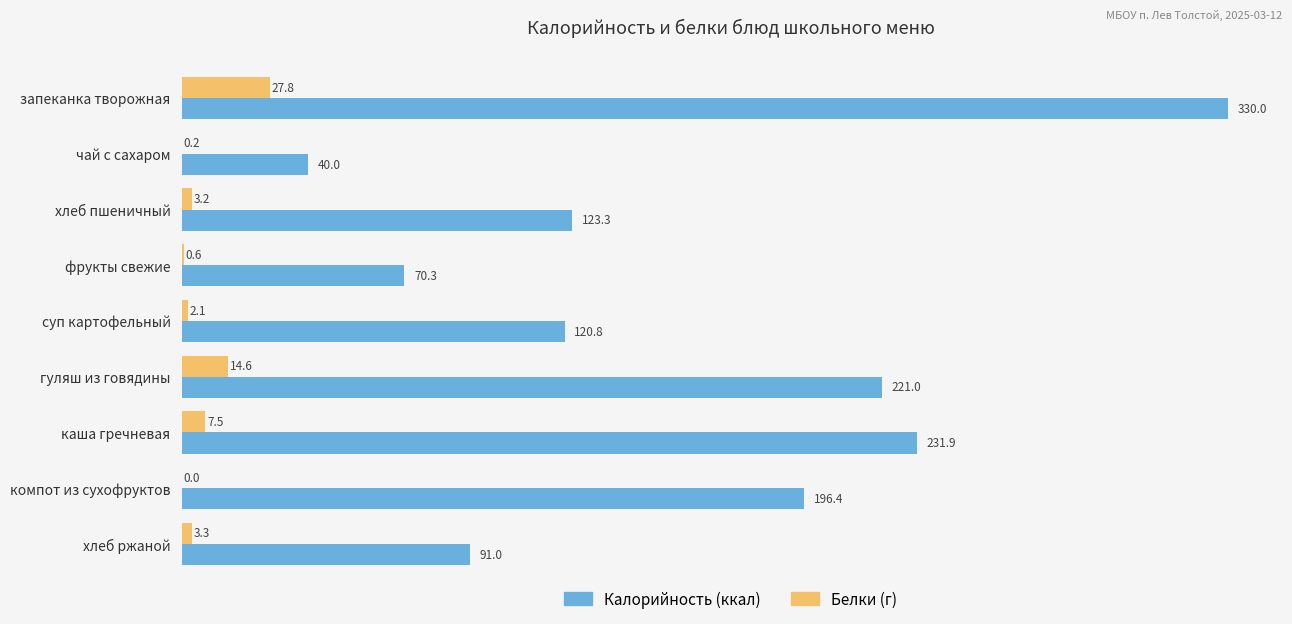

How many distinct data groups are displayed?

2